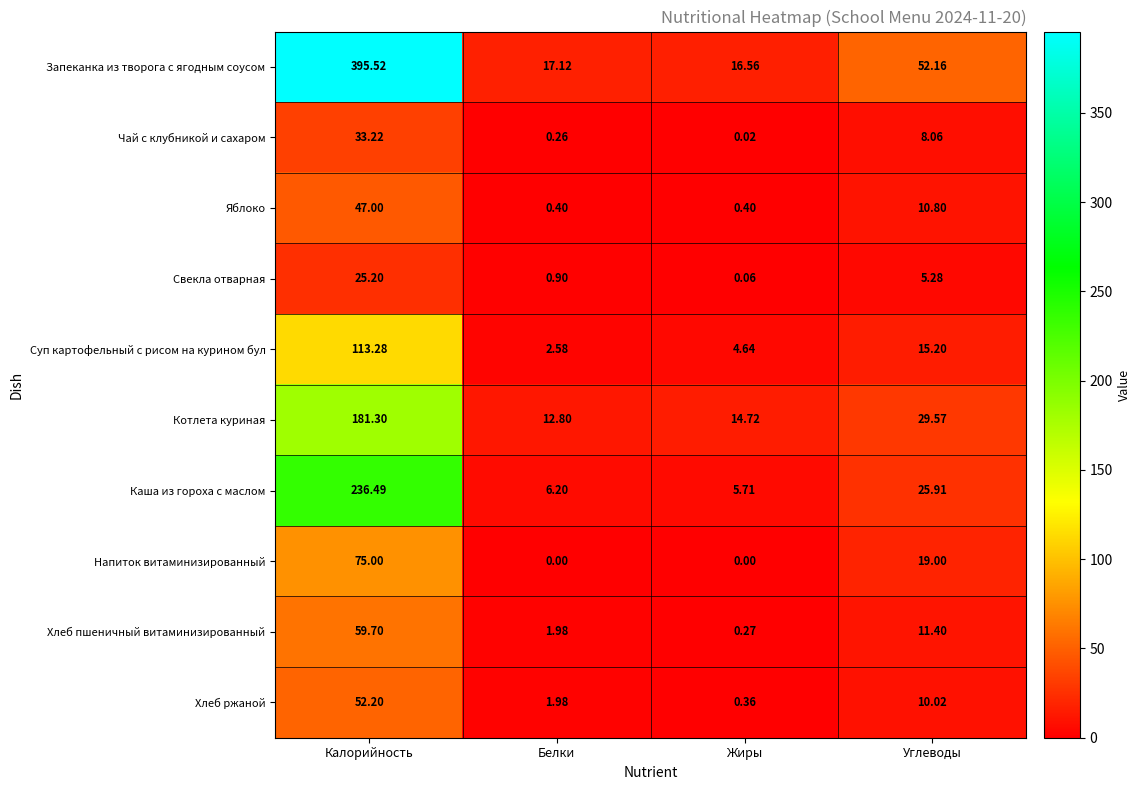

At how many categories does at least one series exceed 391?

1